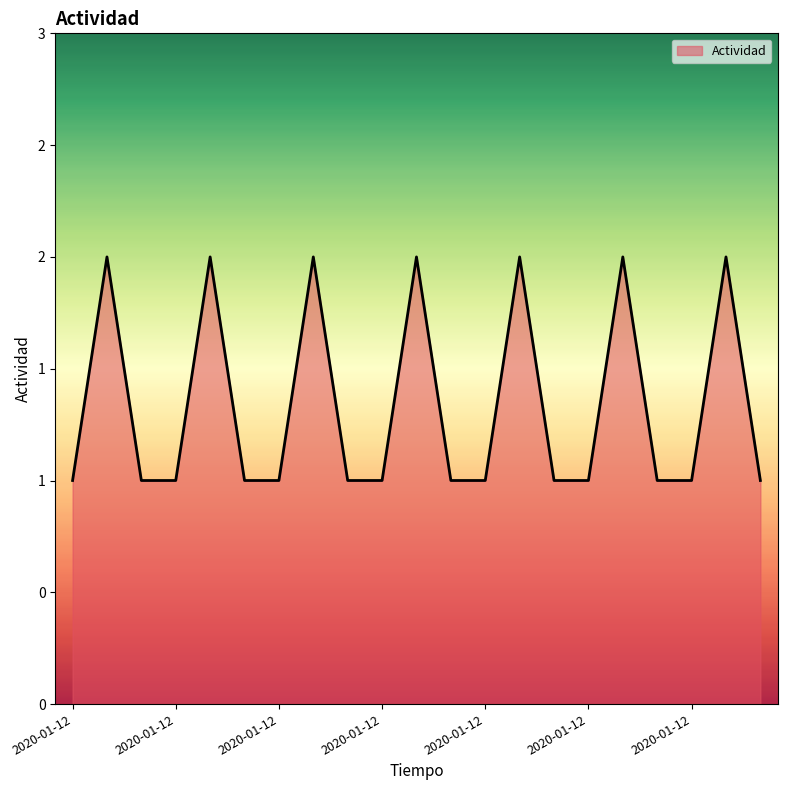

What is the minimum value shown in the chart?

1